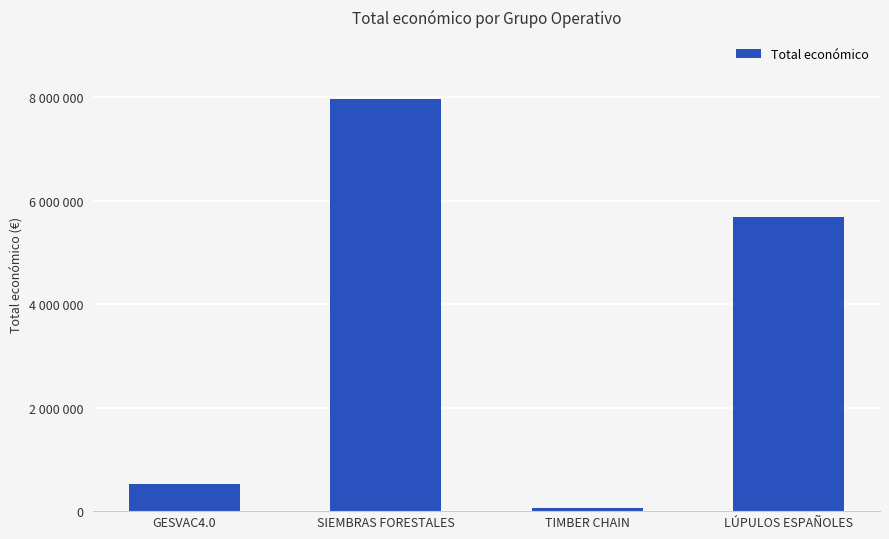

Reading left to right, extract all data points from this chart.

GESVAC4.0=520062	SIEMBRAS FORESTALES=7967413	TIMBER CHAIN=58680	LÚPULOS ESPAÑOLES=5685677